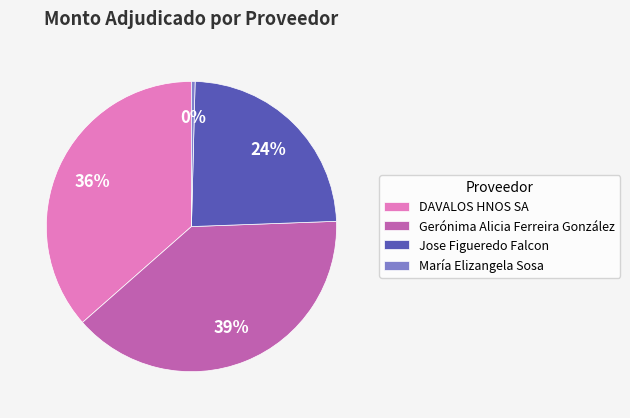

Which category has the smallest portion of the pie?

María Elizangela Sosa